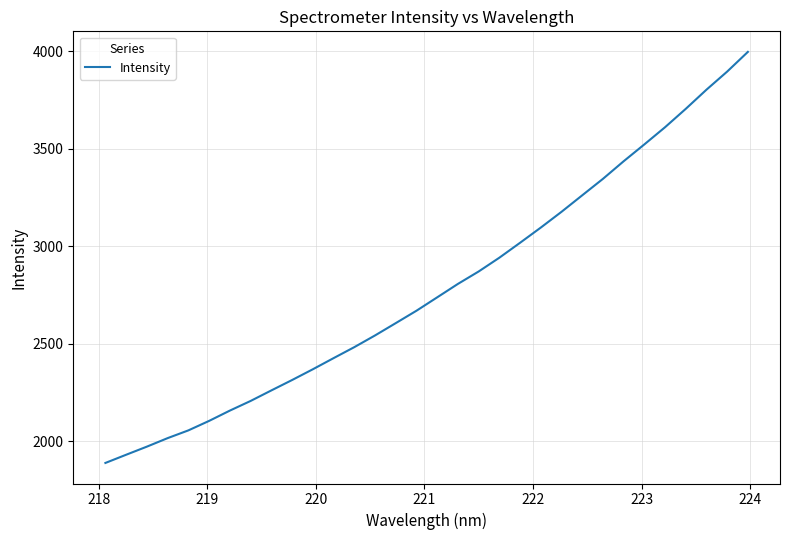

What is the maximum value shown in the chart?

3996.4